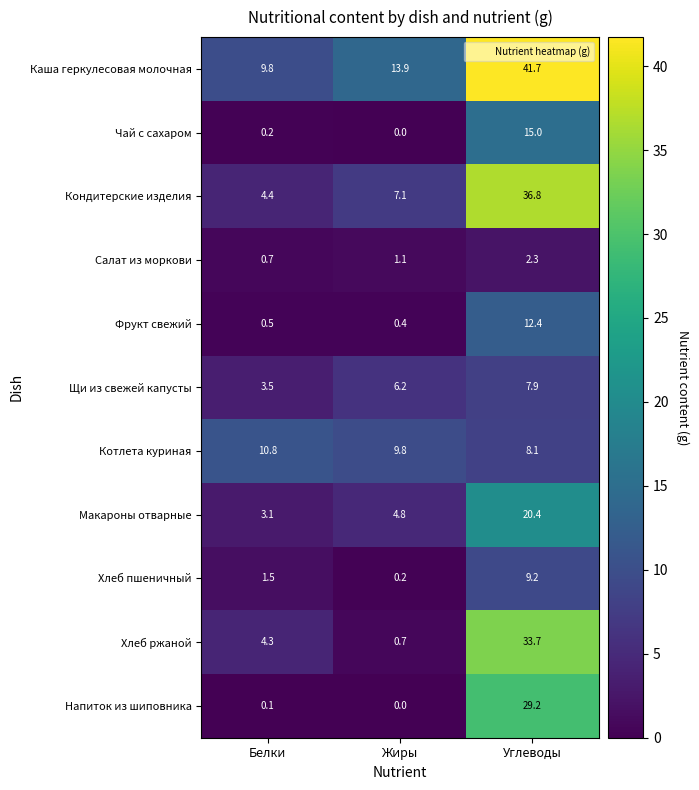

True or false: Щи из свежей капусты has a value of 5.9 at Белки.

False